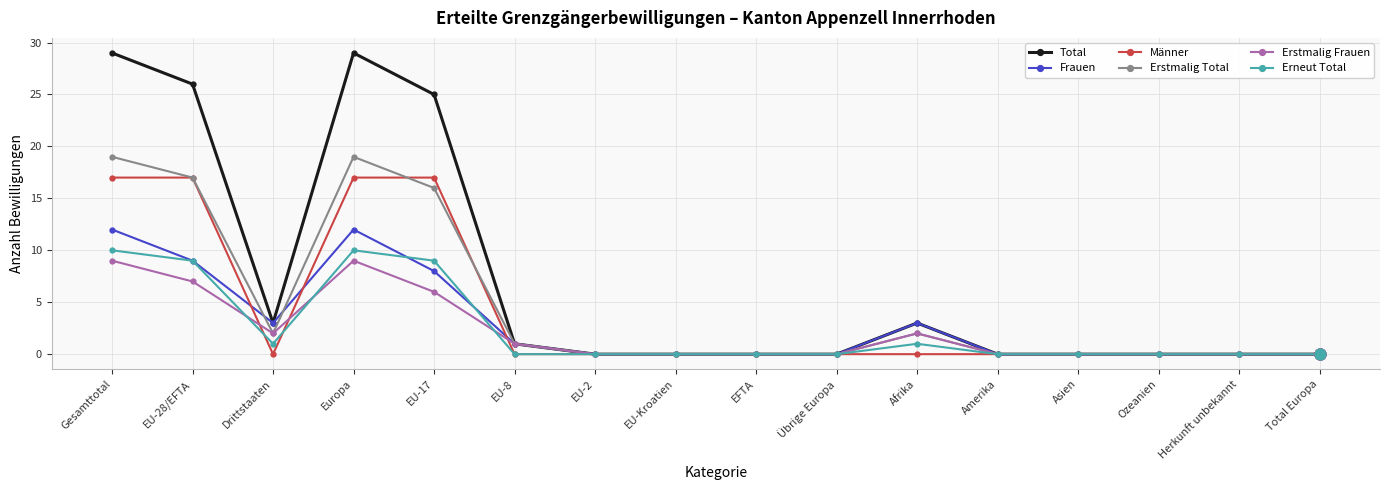

At how many categories does at least one series exceed 2?

6